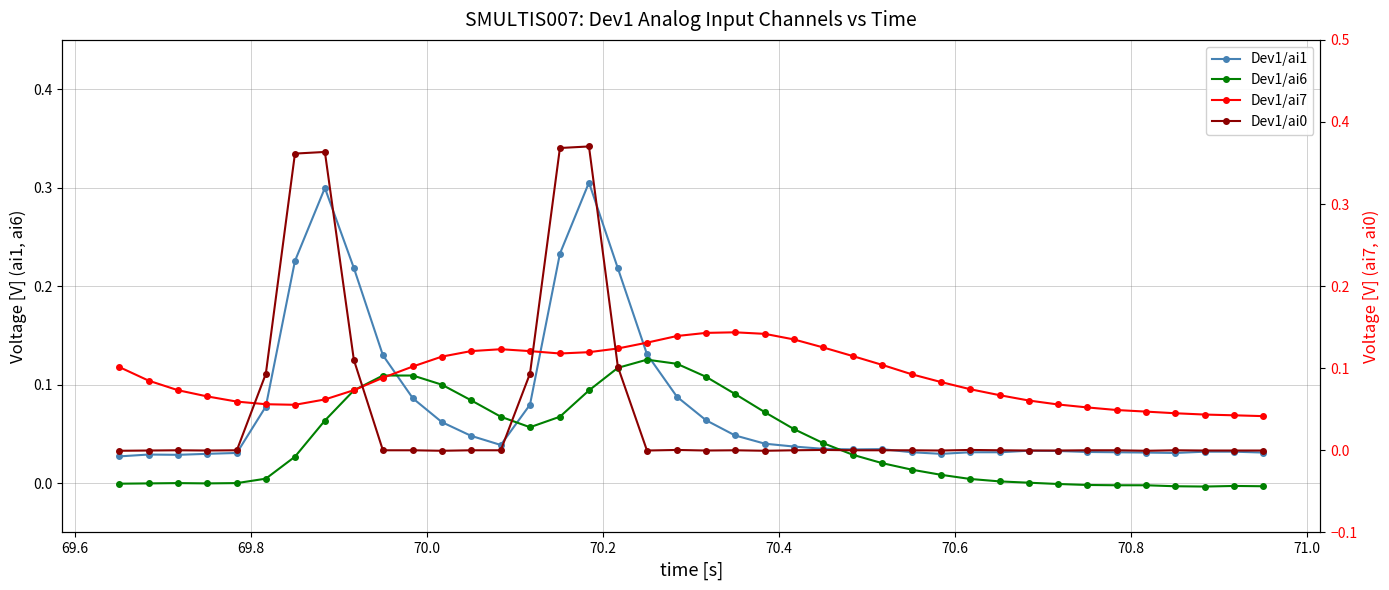

After their last crossing, which series has the higher values: Dev1/ai0 or Dev1/ai7?

Dev1/ai7